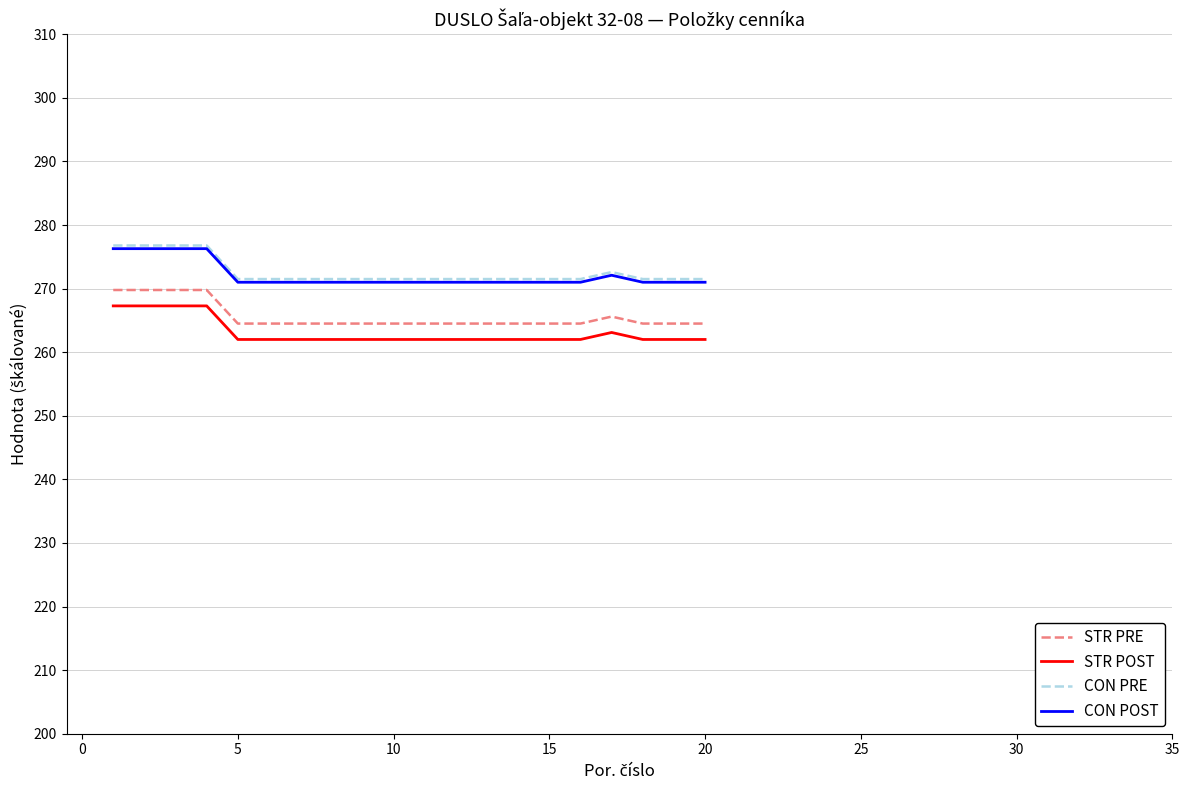

What is the maximum value shown in the chart?

276.8